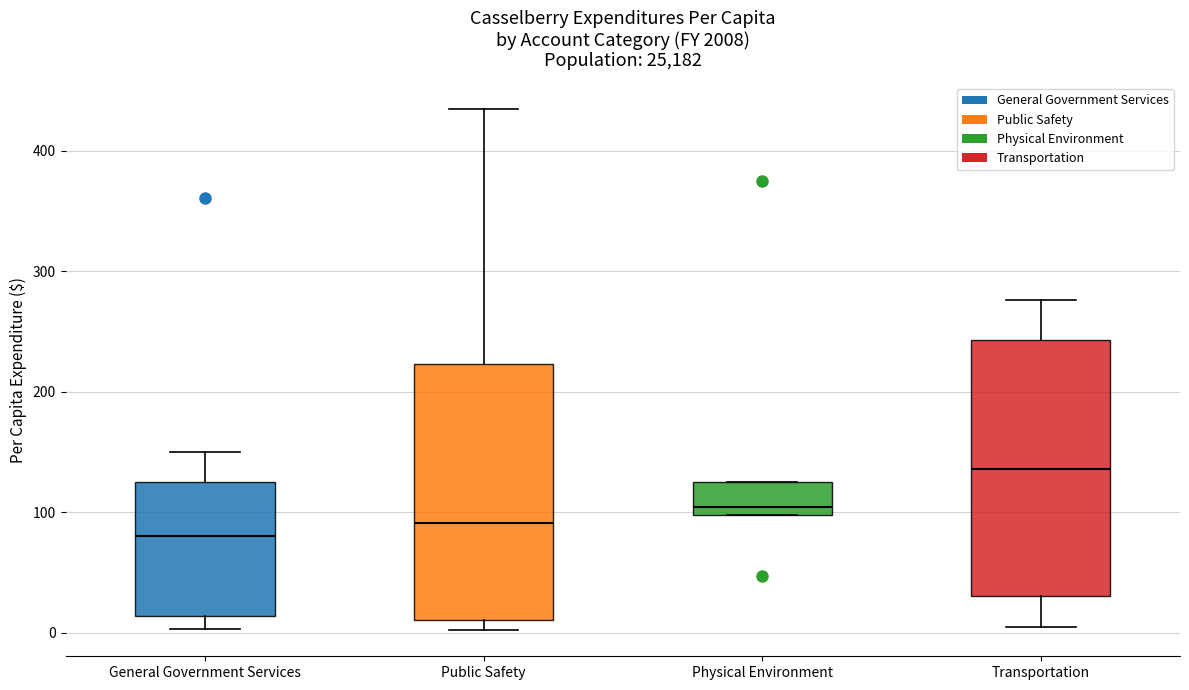

Reading left to right, read every box against the y-axis: the position of its median line, the range the box covers, and the ends of its whiskers. The values are not printed on the chart, so give them approximately, as read against the axis.

General Government Services: median 80, box 10 to 130, whiskers 0 to 150
Public Safety: median 90, box 10 to 220, whiskers 0 to 430
Physical Environment: median 100 (just above the box's lower edge), box 100 to 130, whiskers 100 to 130
Transportation: median 140, box 30 to 240, whiskers 10 to 280